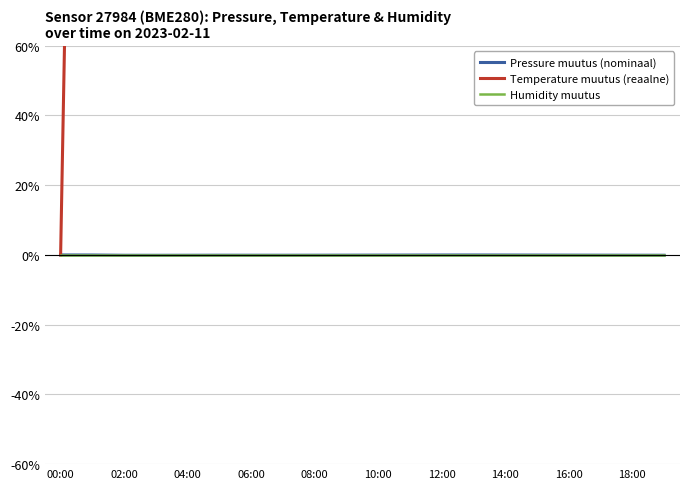

True or false: Humidity muutus and Temperature muutus (reaalne) intersect in this chart.

False